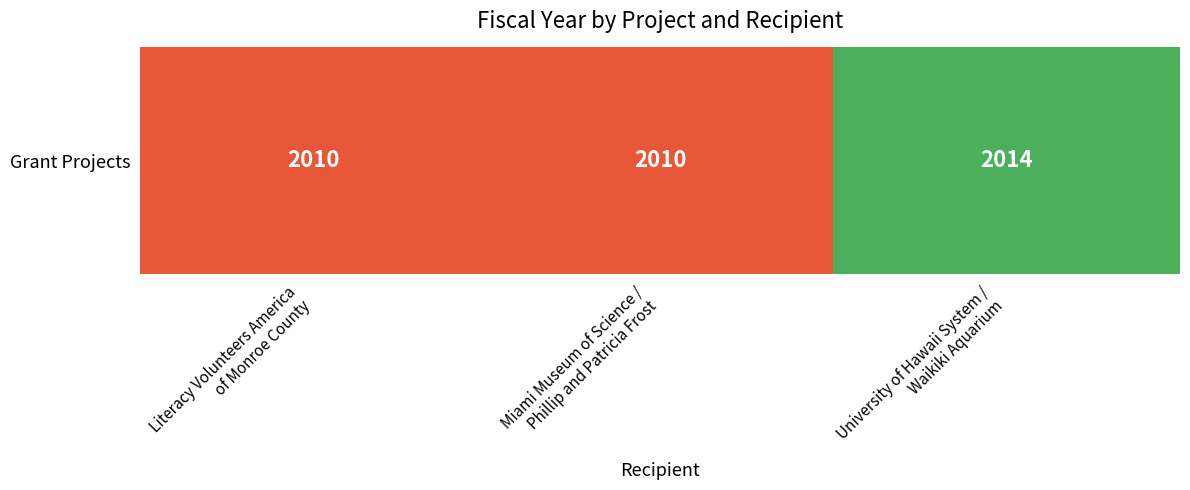

Is it true that the value at University of Hawaii System /
Waikiki Aquarium is 2014?

True